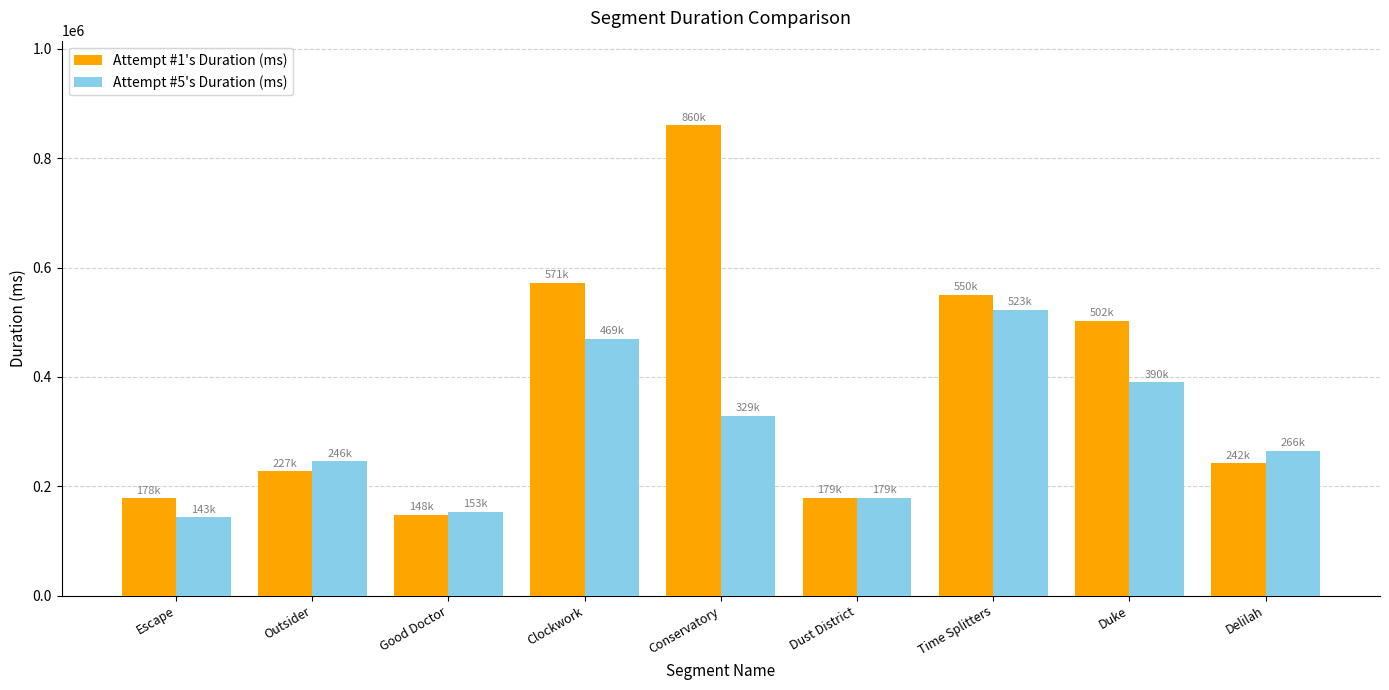

What is the label of the 9th bar from the left?

Delilah